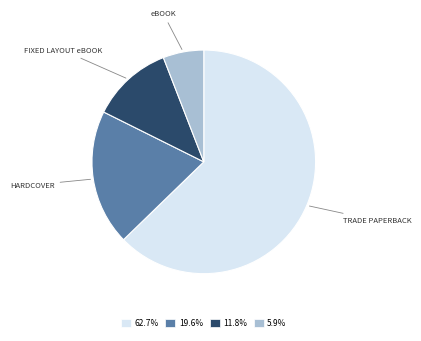

Approximately how many times larger is the value at 62.7% compared to 5.9%?

10.7